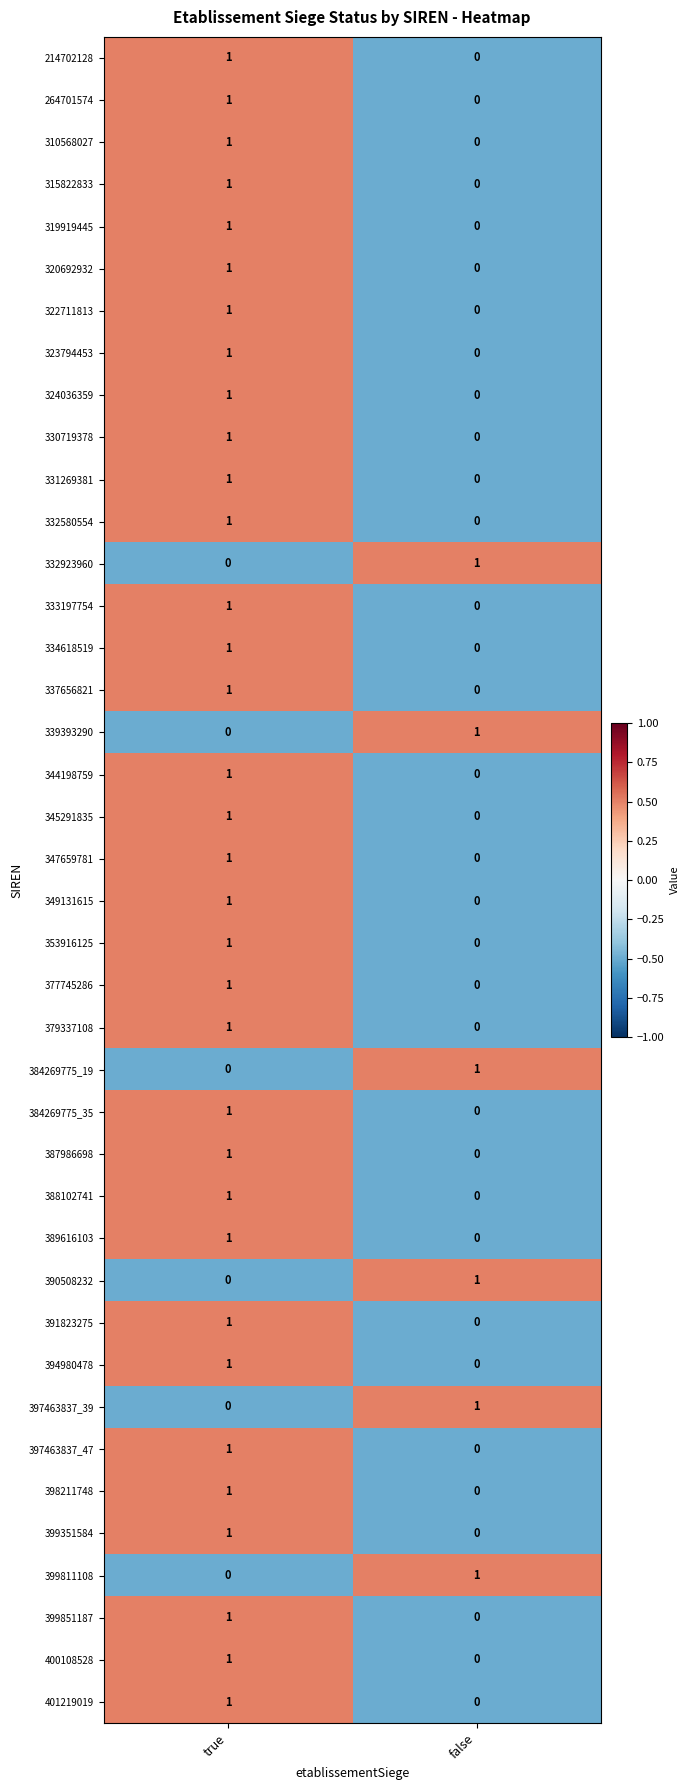

How many values in 319919445 are above zero?

1